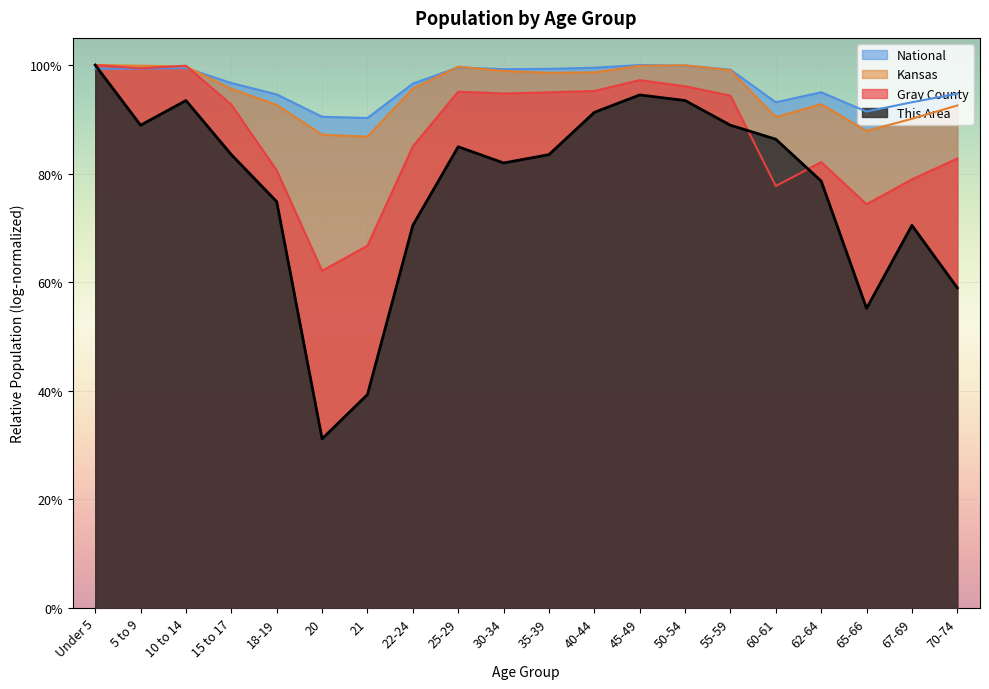

What is the label of the 17th point from the left?

62-64